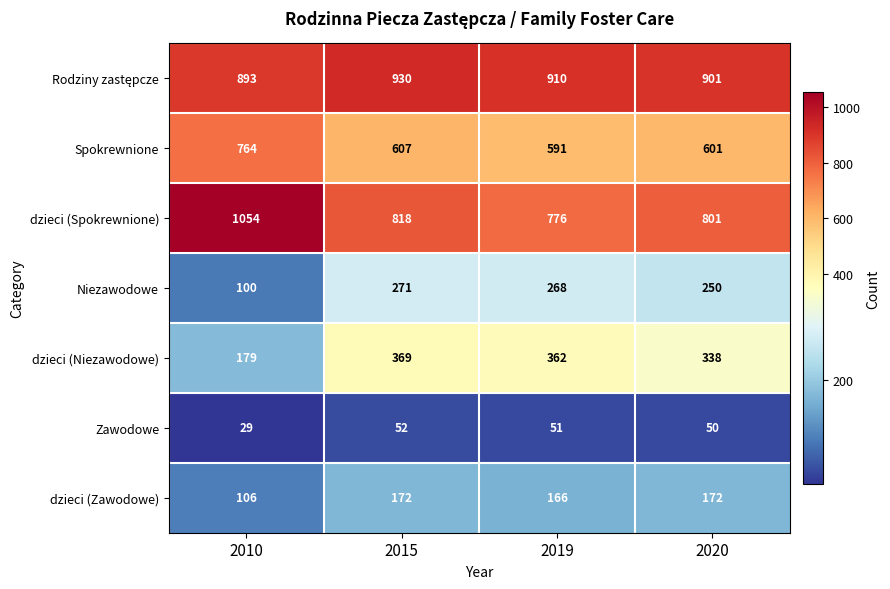

List the labels in order of Niezawodowe value, largest first.

2015, 2019, 2020, 2010